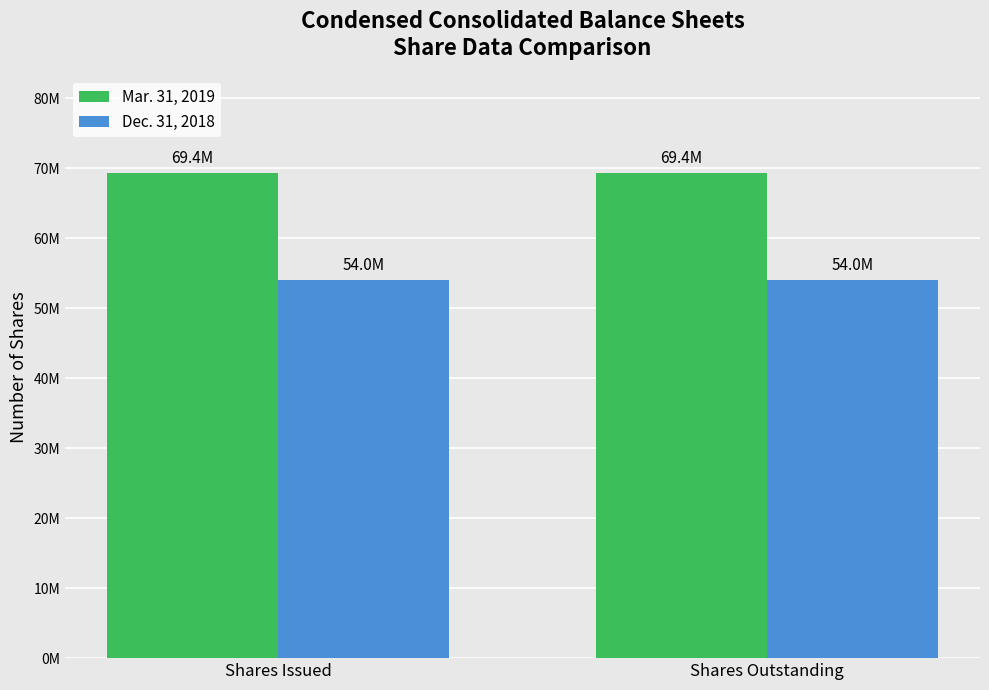

What is the label of the 1st bar from the left?

Shares Issued